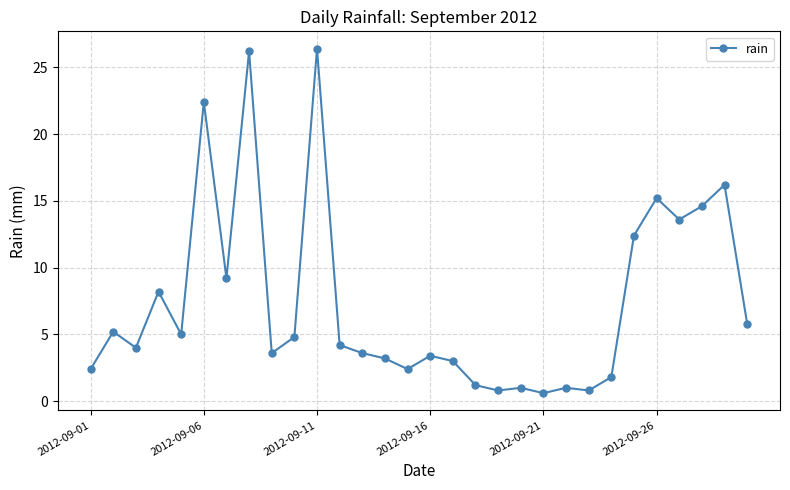

Reading left to right, list all the values displayed in this chart.

2.4	5.2	4.0	8.2	5.0	22.4	9.2	26.2	3.6	4.8	26.4	4.2	3.6	3.2	2.4	3.4	3.0	1.2	0.8	1.0	0.6	1.0	0.8	1.8	12.4	15.2	13.6	14.6	16.2	5.8